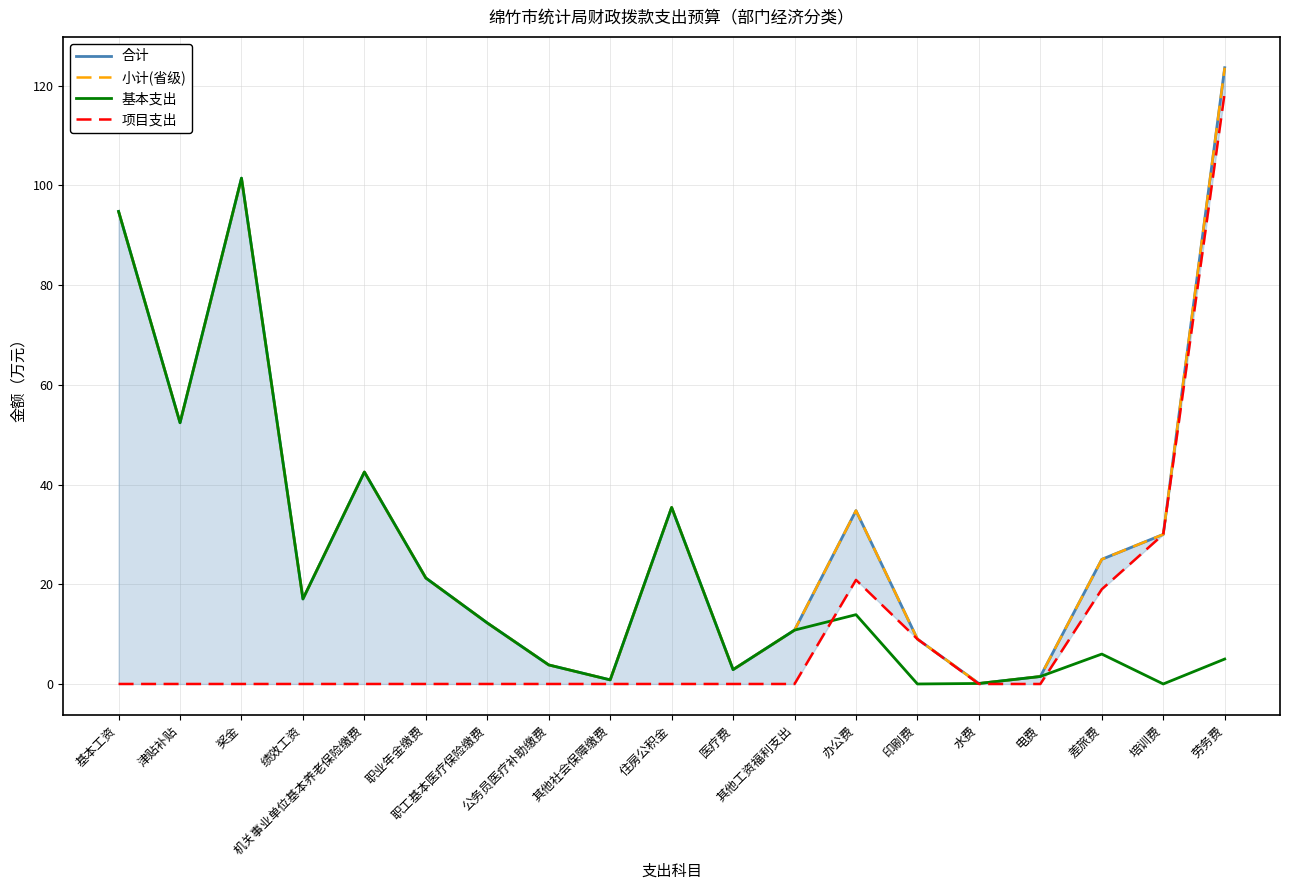

Reading right to left, transcribe all the data shown in this chart.

合计: 劳务费=123.6	培训费=30.0	差旅费=25.0	电费=1.5	水费=0.1	印刷费=9.0	办公费=34.8	其他工资福利支出=10.8	医疗费=2.9	住房公积金=35.4	其他社会保障缴费=0.8	公务员医疗补助缴费=3.8	职工基本医疗保险缴费=12.2	职业年金缴费=21.2	机关事业单位基本养老保险缴费=42.5	绩效工资=17.1	奖金=101.5	津贴补贴=52.4	基本工资=94.8
小计(省级): 劳务费=123.6	培训费=30.0	差旅费=25.0	电费=1.5	水费=0.1	印刷费=9.0	办公费=34.8	其他工资福利支出=10.8	医疗费=2.9	住房公积金=35.4	其他社会保障缴费=0.8	公务员医疗补助缴费=3.8	职工基本医疗保险缴费=12.2	职业年金缴费=21.2	机关事业单位基本养老保险缴费=42.5	绩效工资=17.1	奖金=101.5	津贴补贴=52.4	基本工资=94.8
基本支出: 劳务费=5.0	培训费=0.0	差旅费=6.0	电费=1.5	水费=0.1	印刷费=0.0	办公费=13.9	其他工资福利支出=10.8	医疗费=2.9	住房公积金=35.4	其他社会保障缴费=0.8	公务员医疗补助缴费=3.8	职工基本医疗保险缴费=12.2	职业年金缴费=21.2	机关事业单位基本养老保险缴费=42.5	绩效工资=17.1	奖金=101.5	津贴补贴=52.4	基本工资=94.8
项目支出: 劳务费=118.6	培训费=30.0	差旅费=19.0	电费=0.0	水费=0.0	印刷费=9.0	办公费=20.9	其他工资福利支出=0.0	医疗费=0.0	住房公积金=0.0	其他社会保障缴费=0.0	公务员医疗补助缴费=0.0	职工基本医疗保险缴费=0.0	职业年金缴费=0.0	机关事业单位基本养老保险缴费=0.0	绩效工资=0.0	奖金=0.0	津贴补贴=0.0	基本工资=0.0